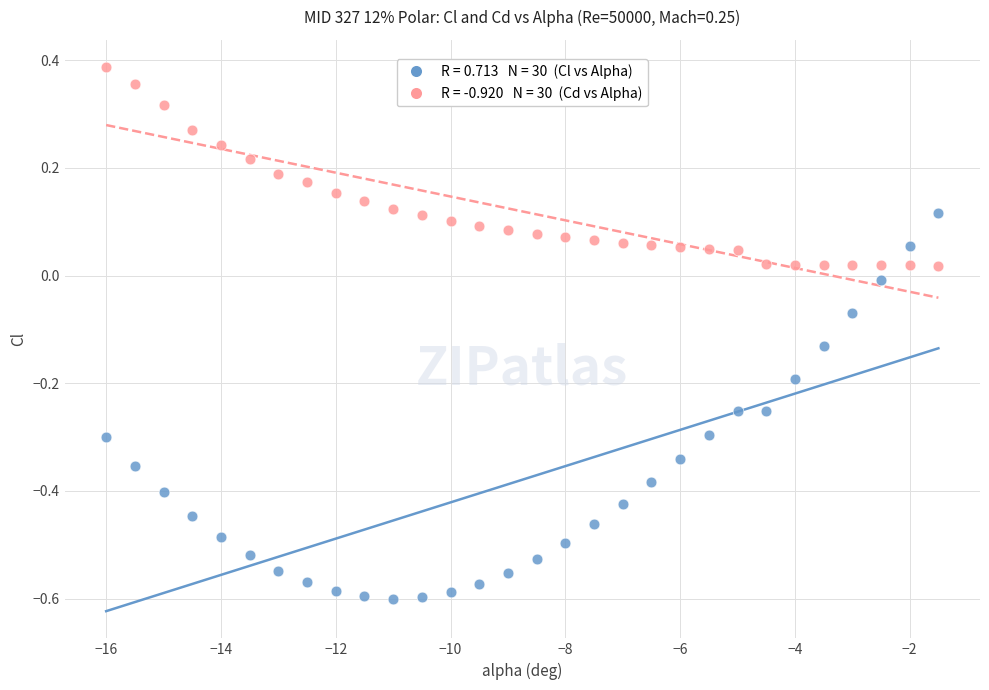

Across all data points, what is the range of X values (max minus min)?

14.5